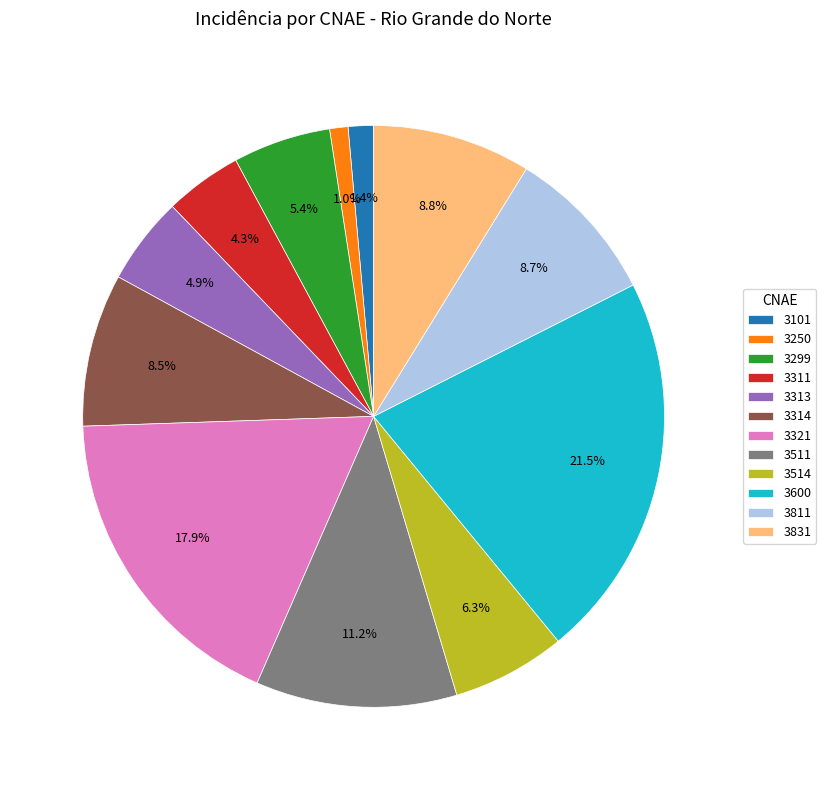

Which category has the biggest portion of the pie?

3600